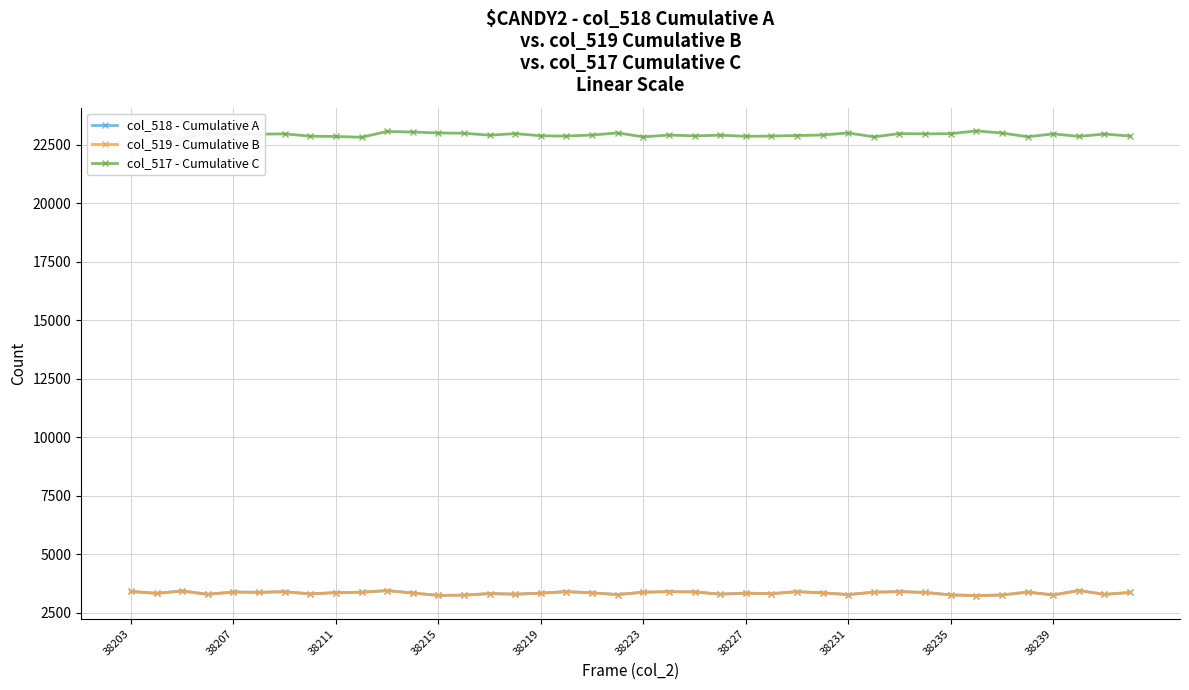

What is the lowest value of the col_518 - Cumulative A series?

3241